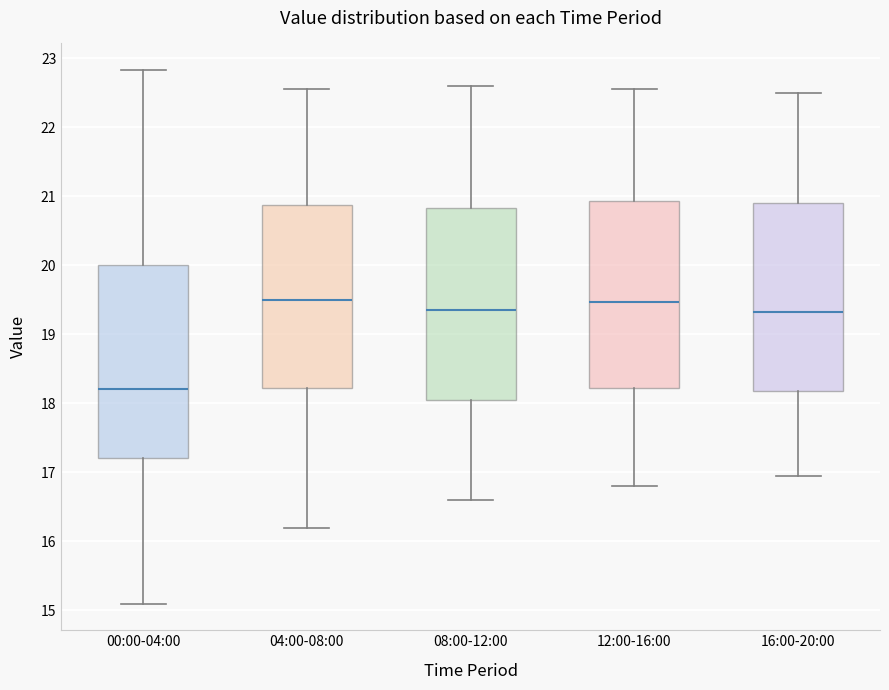

Reading left to right, read every box against the y-axis: the position of its median line, the range the box covers, and the ends of its whiskers. The values are not printed on the chart, so give them approximately, as read against the axis.

00:00-04:00: median 18.2, box 17.2 to 20.0, whiskers 15.1 to 22.8
04:00-08:00: median 19.5, box 18.2 to 20.9, whiskers 16.2 to 22.6
08:00-12:00: median 19.4, box 18.1 to 20.8, whiskers 16.6 to 22.6
12:00-16:00: median 19.5, box 18.2 to 20.9, whiskers 16.8 to 22.6
16:00-20:00: median 19.3, box 18.2 to 20.9, whiskers 17.0 to 22.5